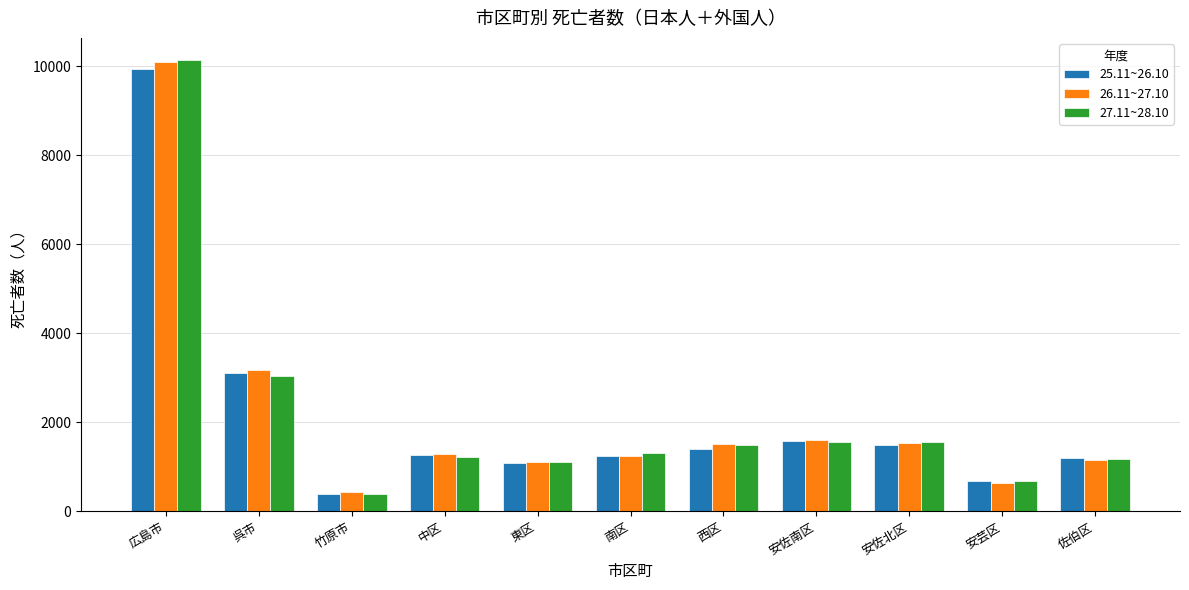

What is the difference between the maximum and minimum values in the 25.11~26.10 series?

9567